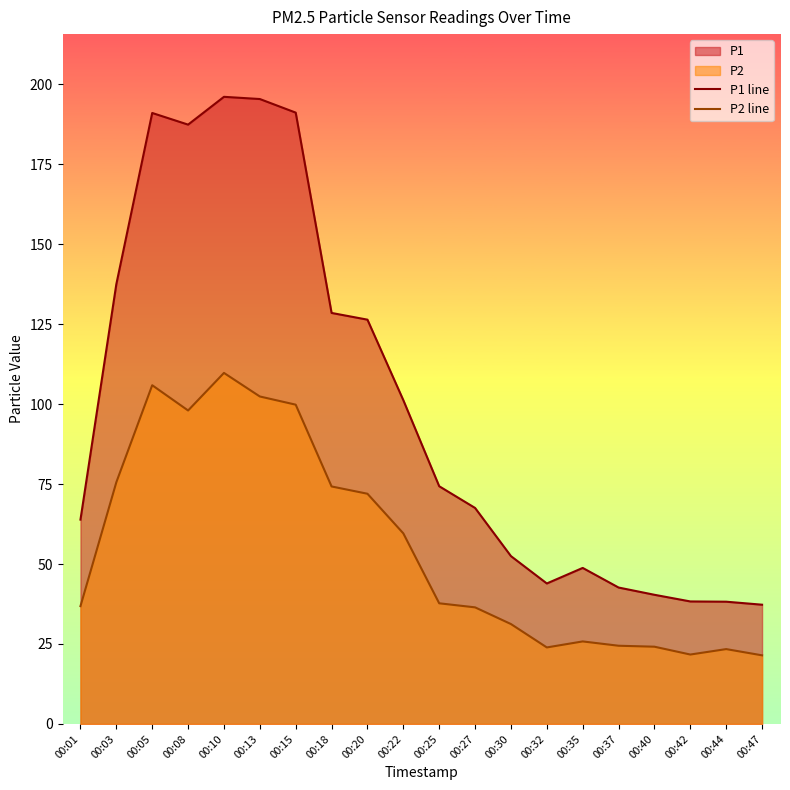

What is the sum of the P2 line values at 00:15 and 00:27?

136.3